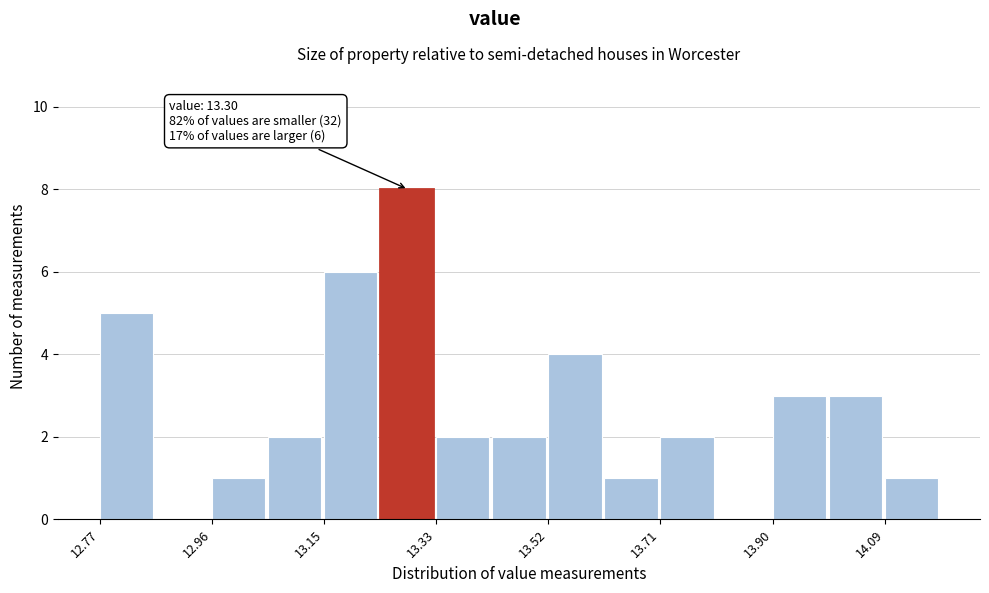

Over which range of the x-axis is the bar tallest?

13.240 to 13.334